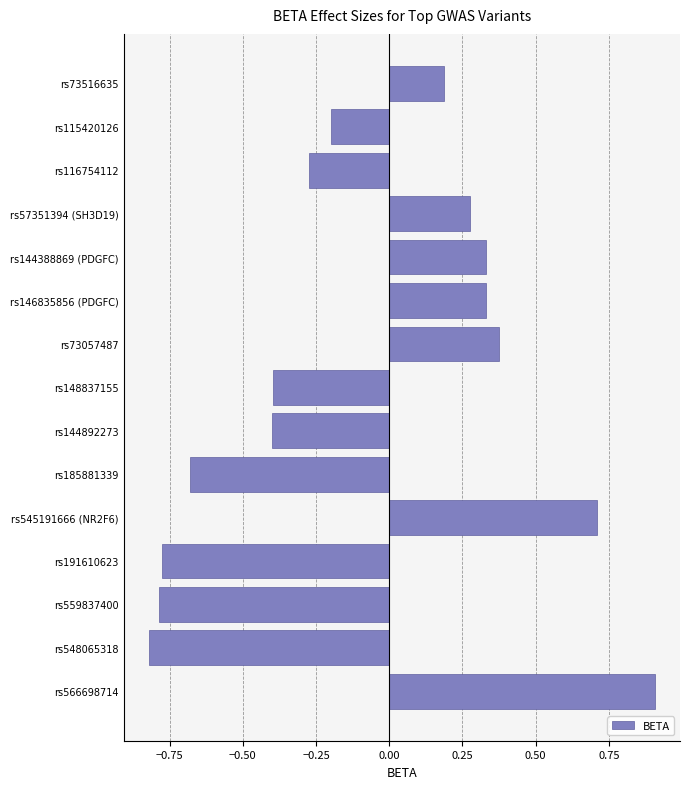

Which has a higher value, rs73516635 or rs566698714?

rs566698714